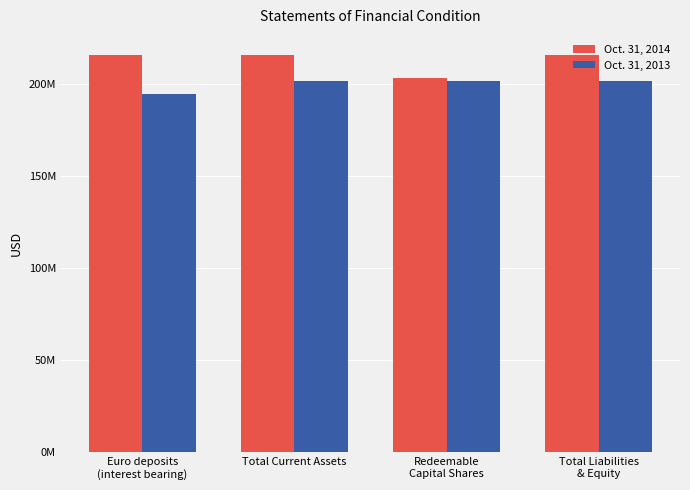

What is the sum of the Oct. 31, 2014 values at Total Liabilities
& Equity and Euro deposits
(interest bearing)?

432253184